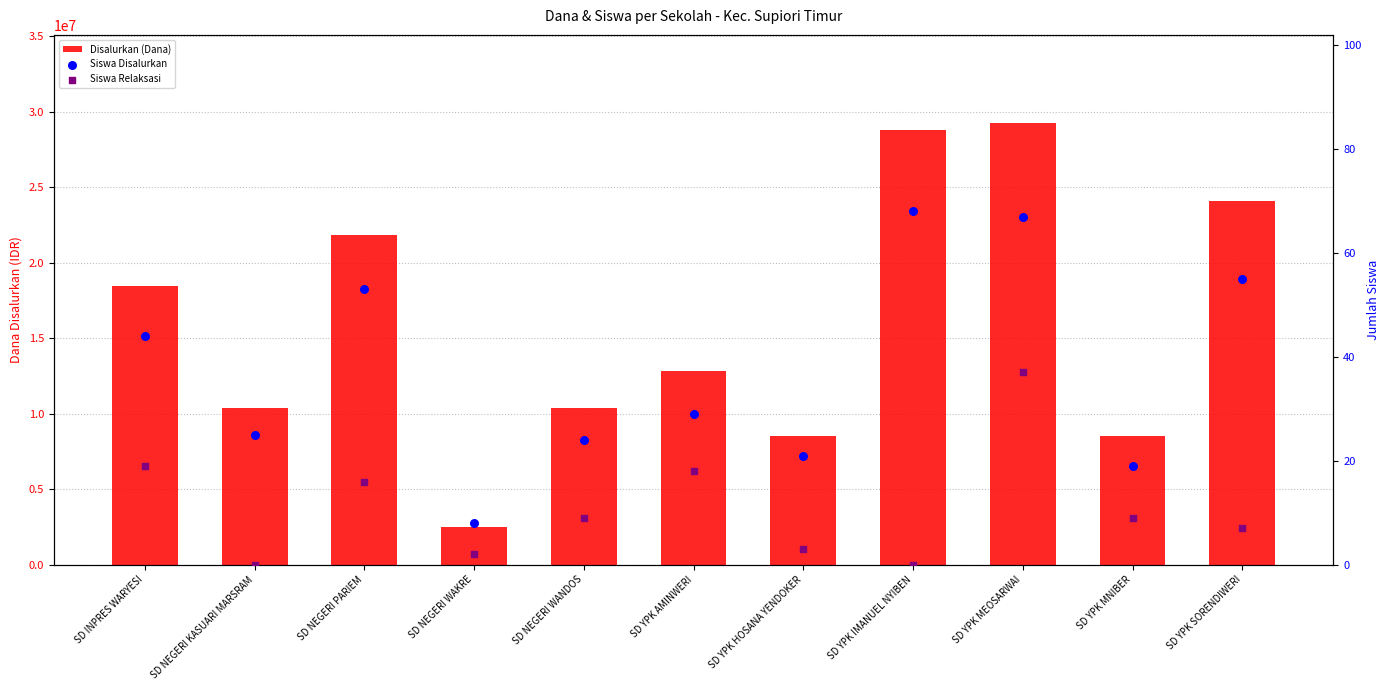

Which series contains the highest Y value?

Disalurkan (Dana)